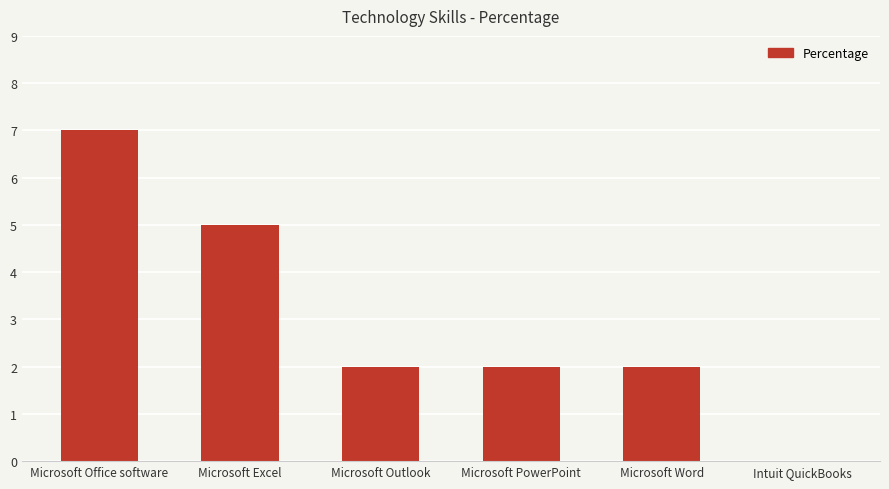

Approximately how many times larger is the value at Microsoft Excel compared to Microsoft Word?

2.5